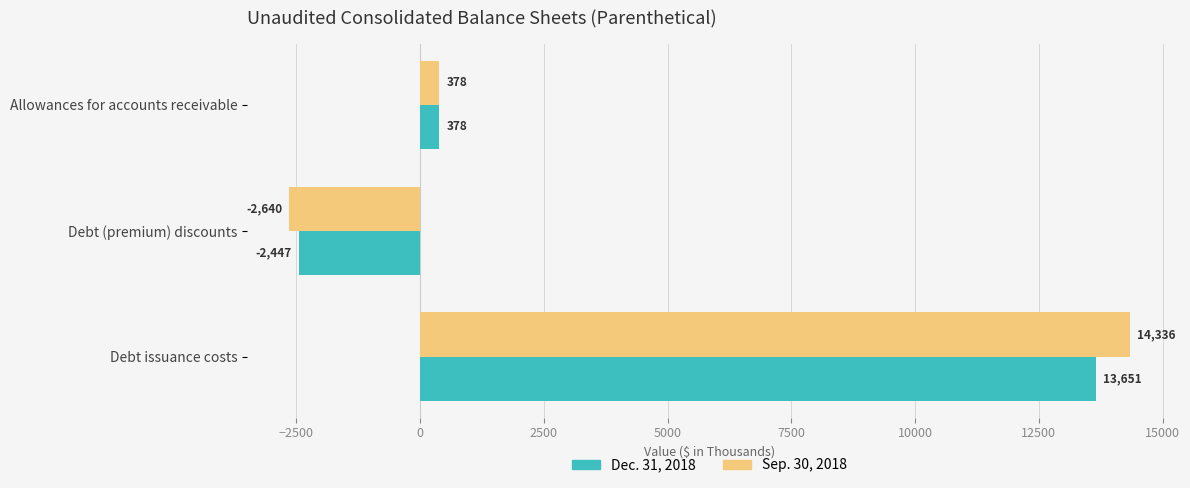

Which category has the lowest value across all series?

Debt (premium) discounts